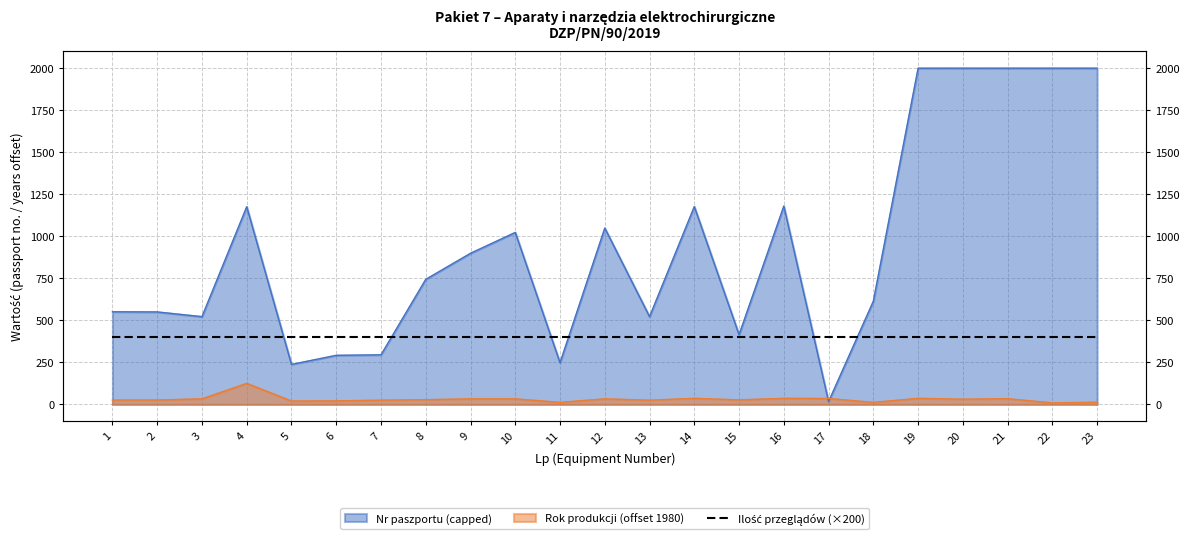

How many data points are less than 28?

11